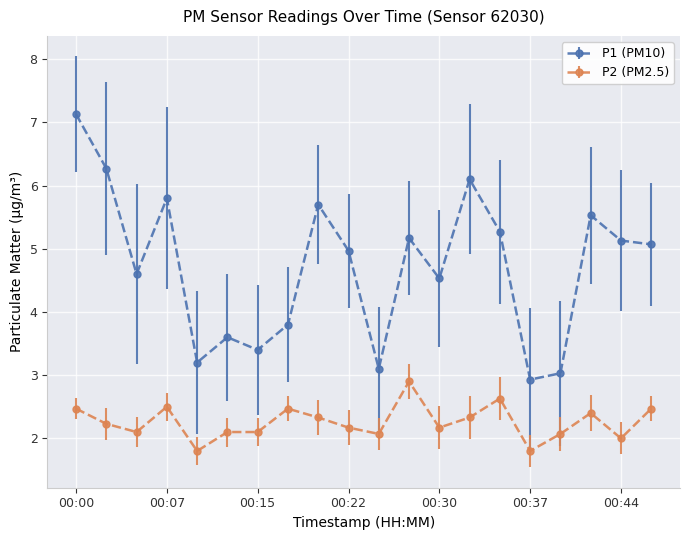

What is the difference between the maximum and minimum values in the P2 (PM2.5) series?

1.1